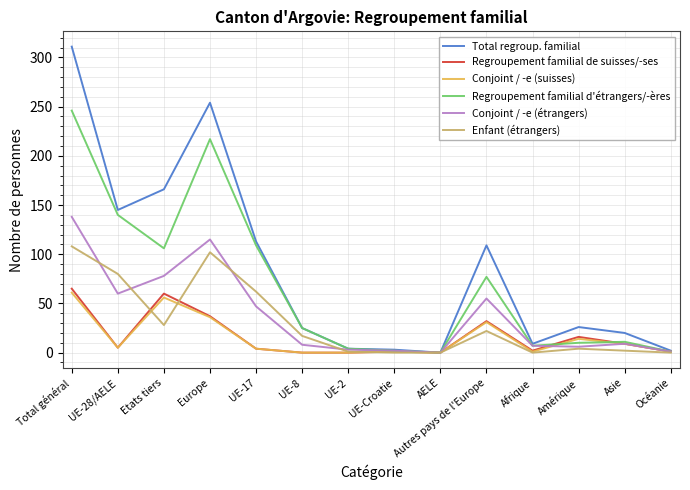

What position from the right is Etats tiers?

12